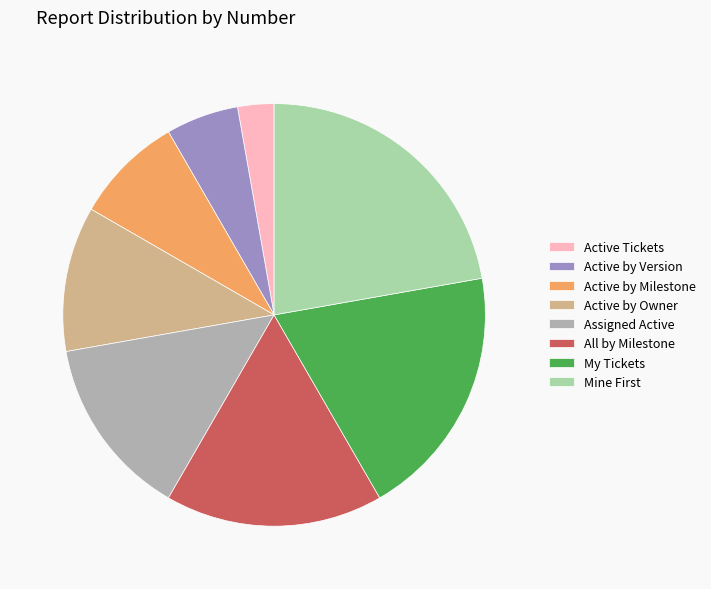

Which has a higher value, Active by Owner or Active by Version?

Active by Owner